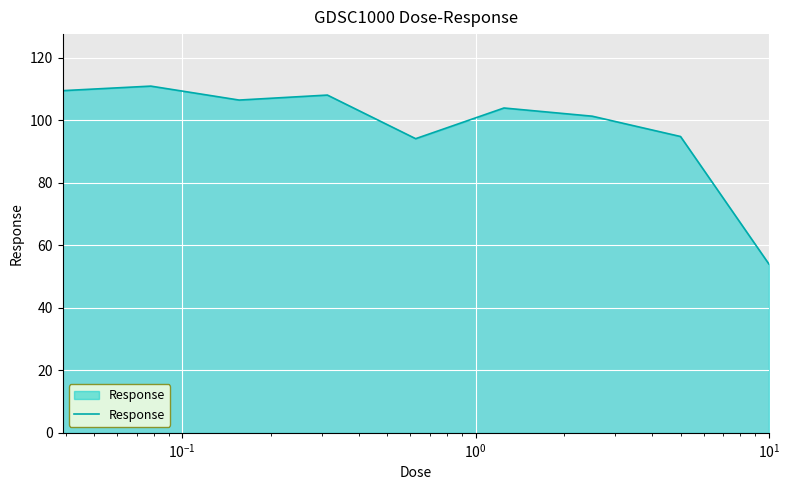

What is the minimum value shown in the chart?

54.0